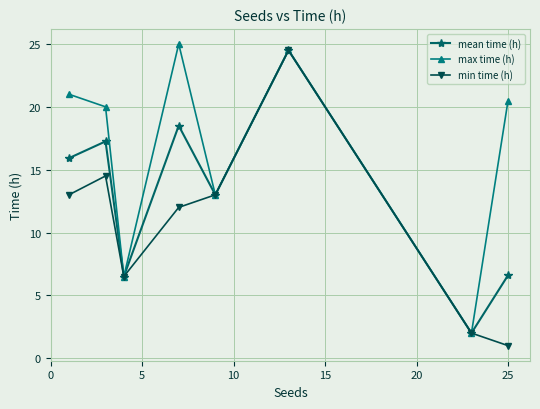

What is the smallest value displayed?

1.0